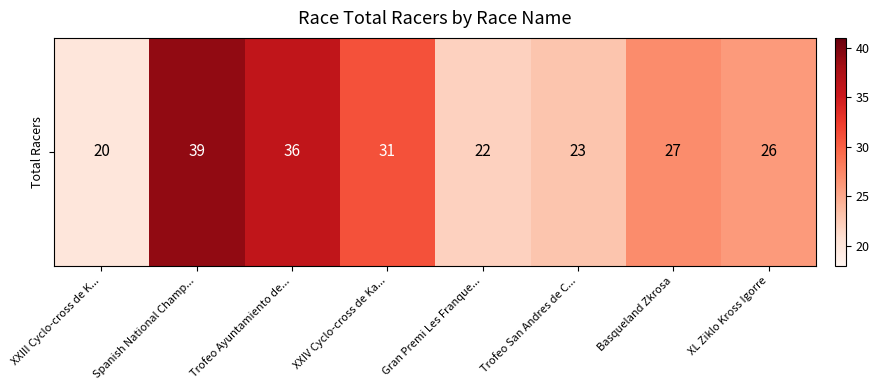

Reading left to right, transcribe all the data shown in this chart.

XXIII Cyclo-cross de K...=20	Spanish National Champ...=39	Trofeo Ayuntamiento de...=36	XXIV Cyclo-cross de Ka...=31	Gran Premi Les Franque...=22	Trofeo San Andres de C...=23	Basqueland Zkrosa=27	XL Ziklo Kross Igorre=26